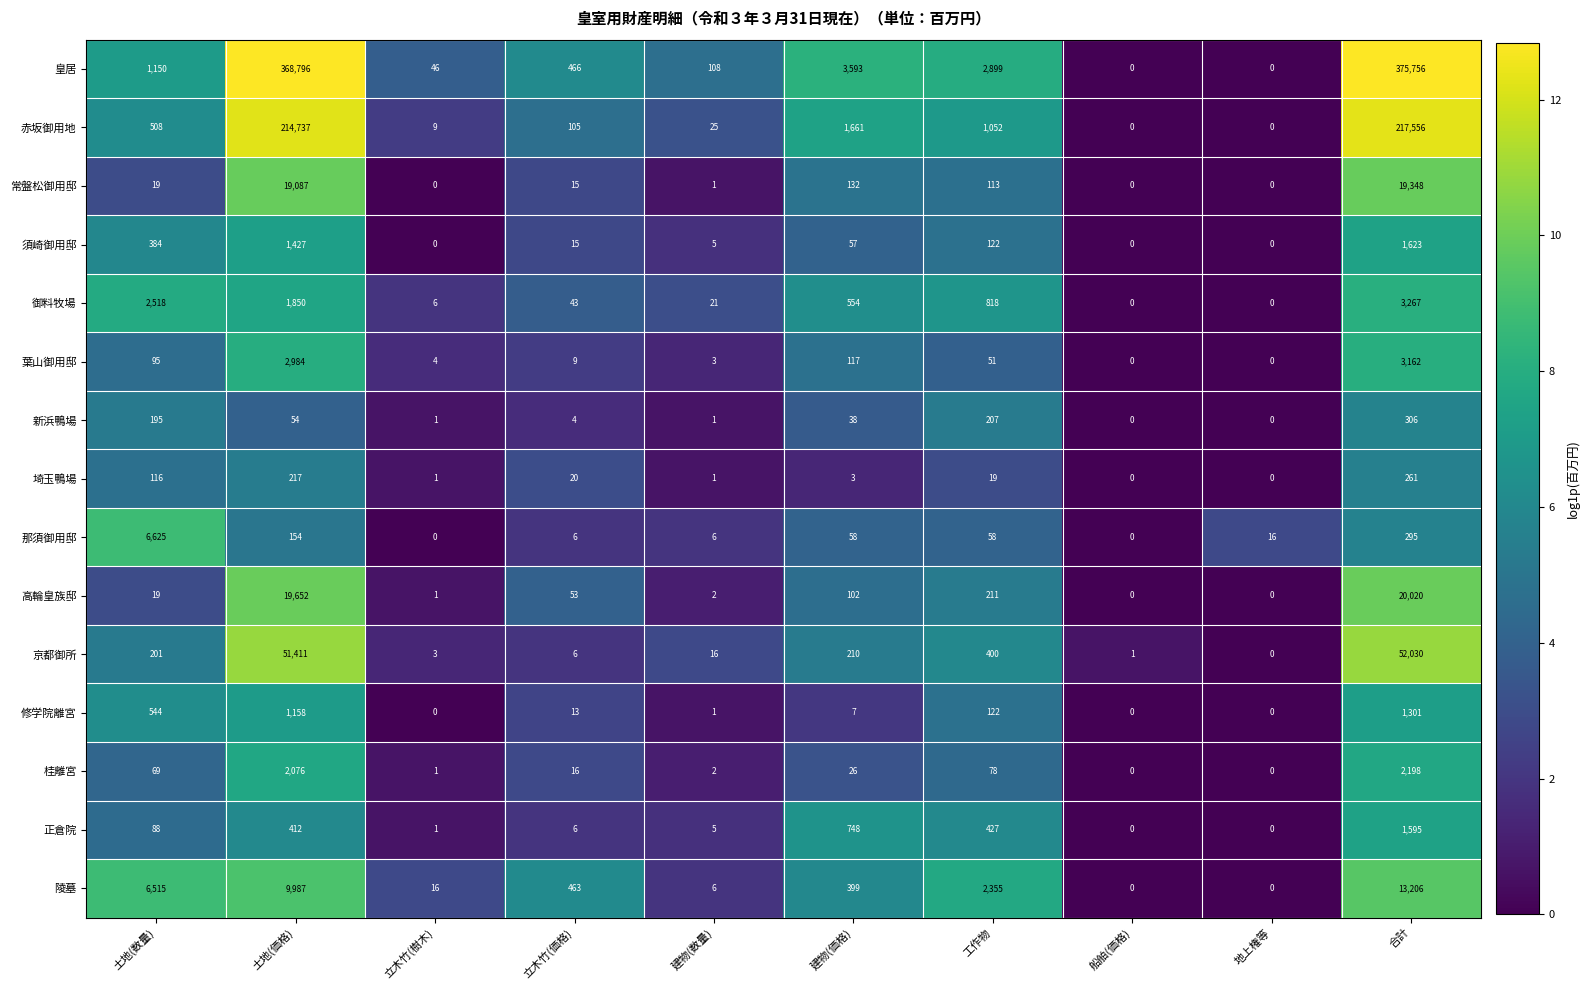

At how many categories does at least one series exceed 0?

10